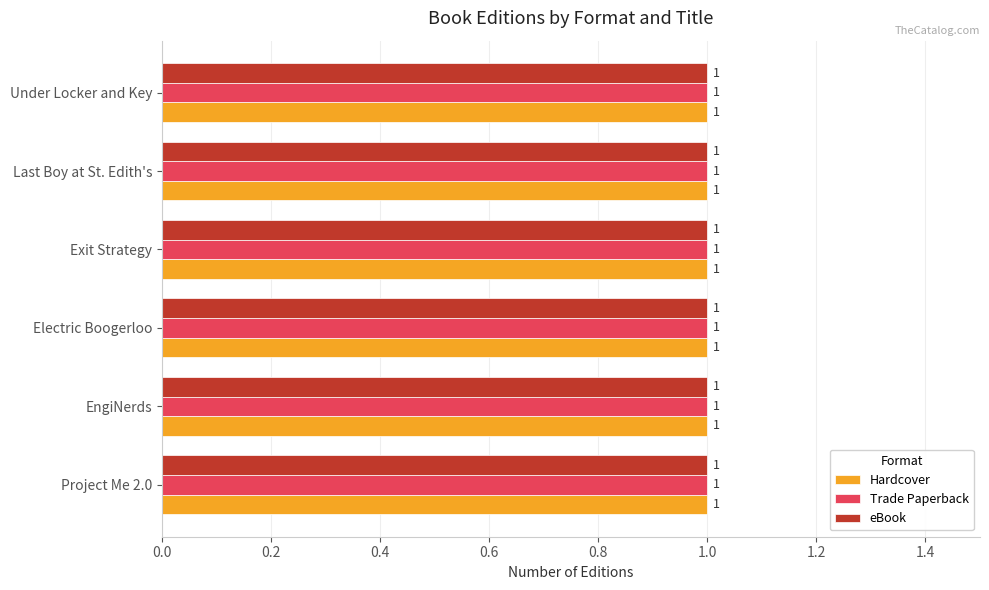

Where is Hardcover nearest to the value 1094090017?

Electric Boogerloo